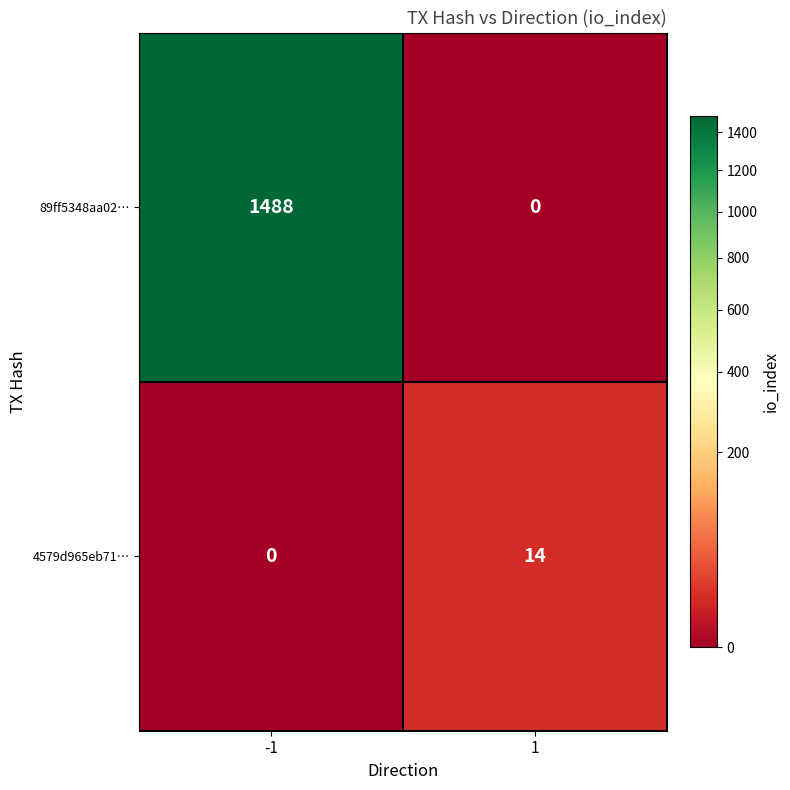

Read the 4579d965eb71… value at 1.

14